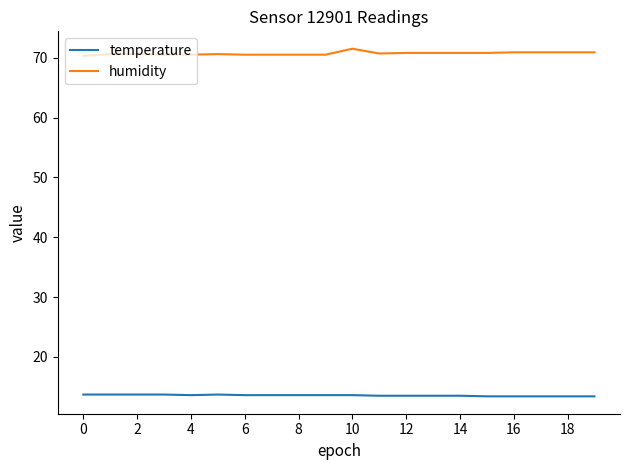

What is the maximum value shown in the chart?

71.5